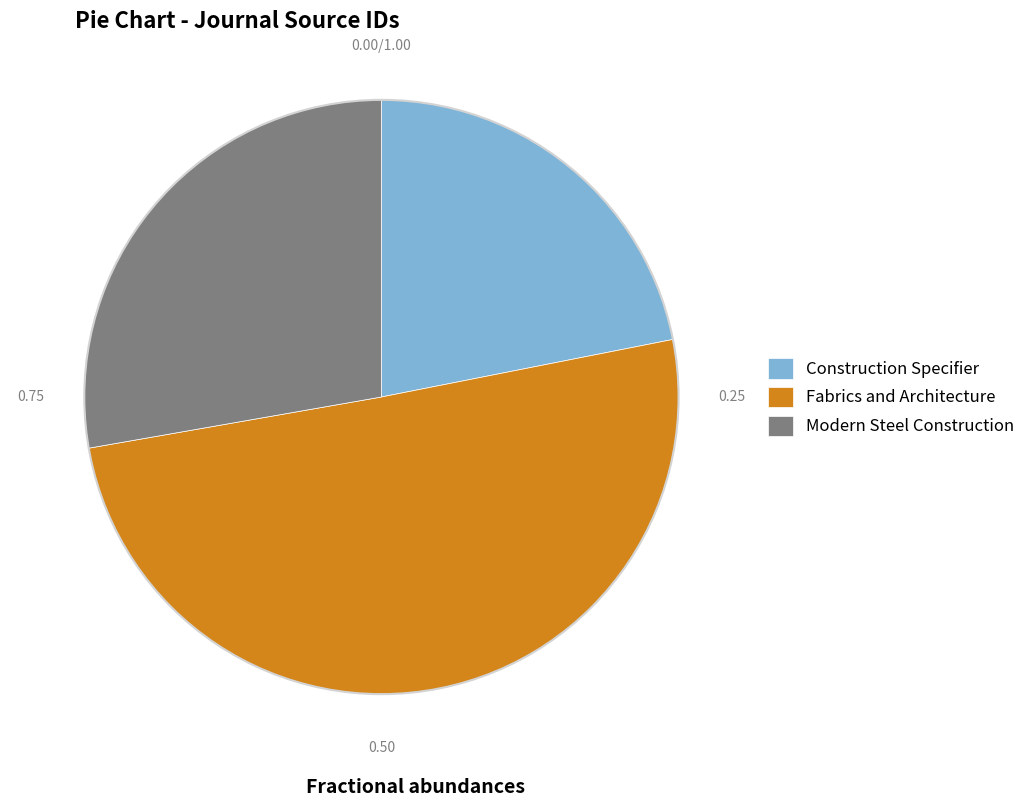

Between Modern Steel Construction and Construction Specifier, which is larger?

Modern Steel Construction